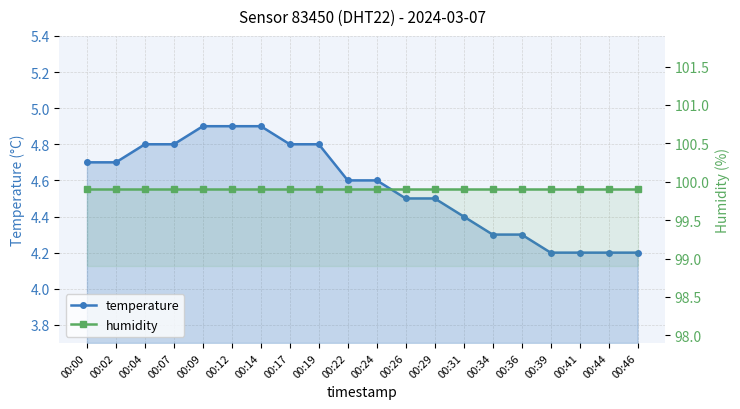

What is the maximum value shown in the chart?

99.9